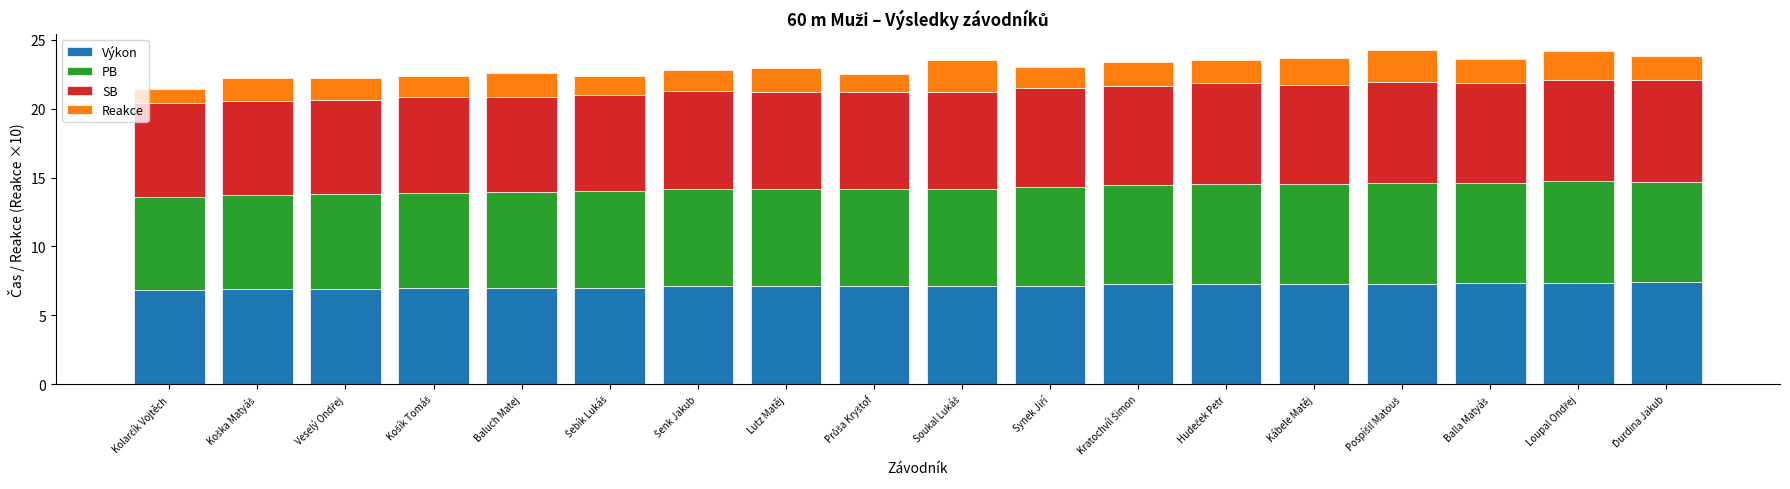

What is the average value of the Výkon series?

7.1